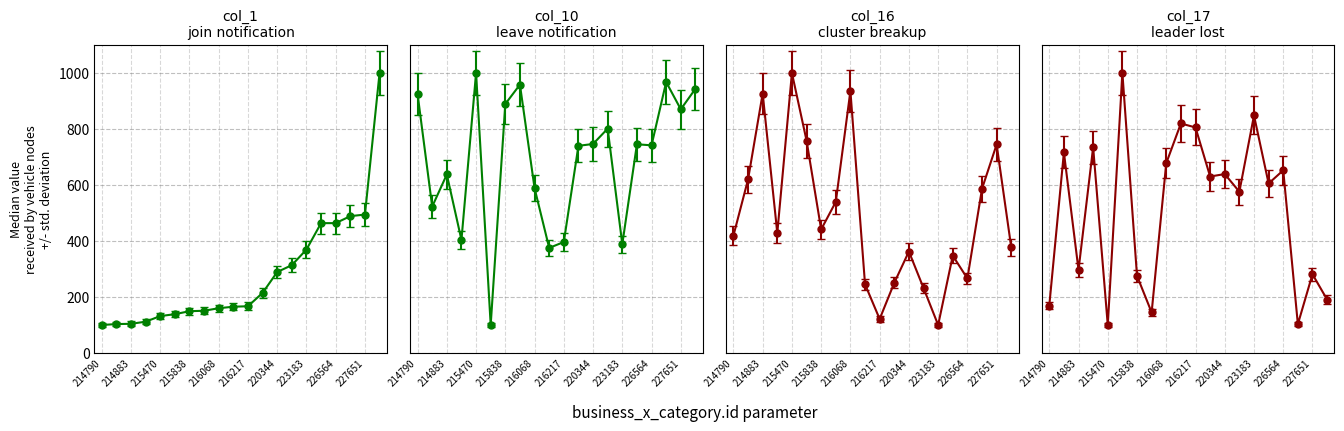

Does the chart have visible grid lines?

Yes